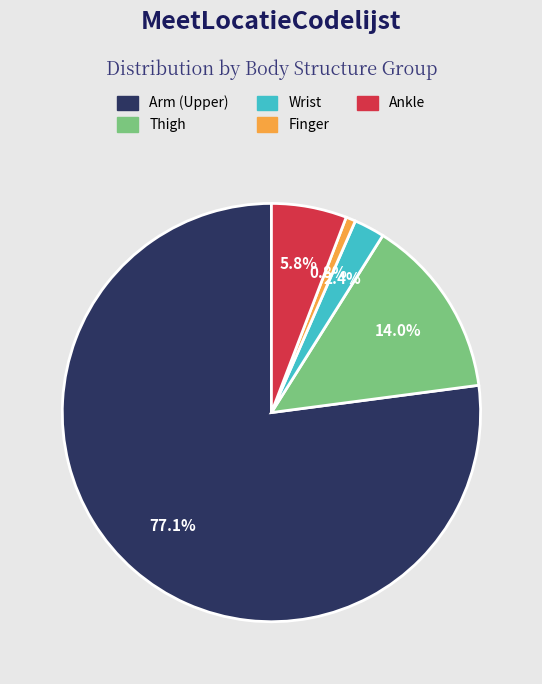

Is there any slice that represents more than half of the pie?

Yes